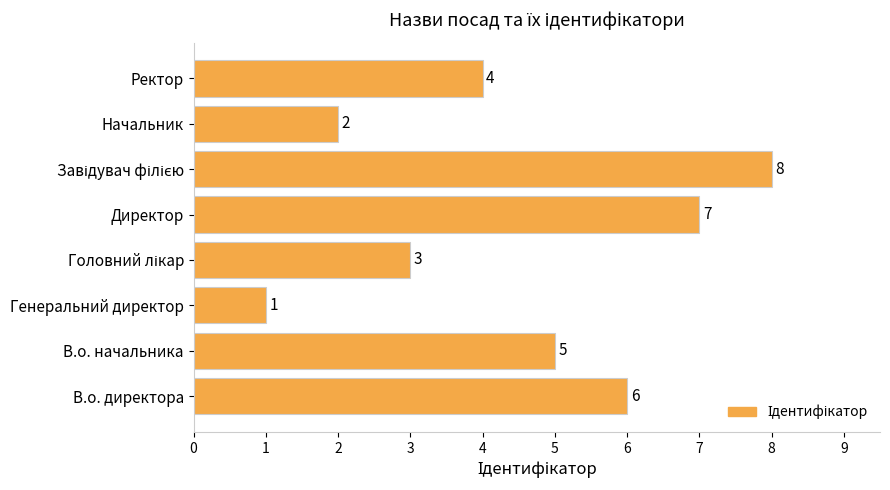

At which label is the value closest to 4?

Ректор